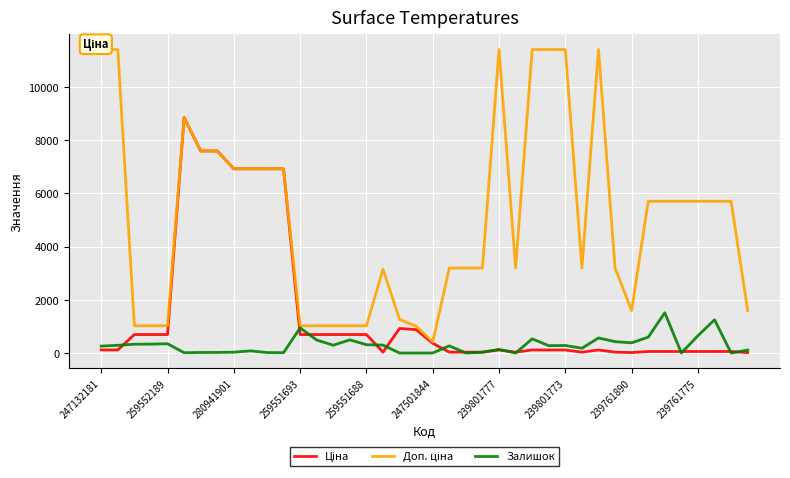

True or false: Доп. ціна and Ціна intersect in this chart.

False